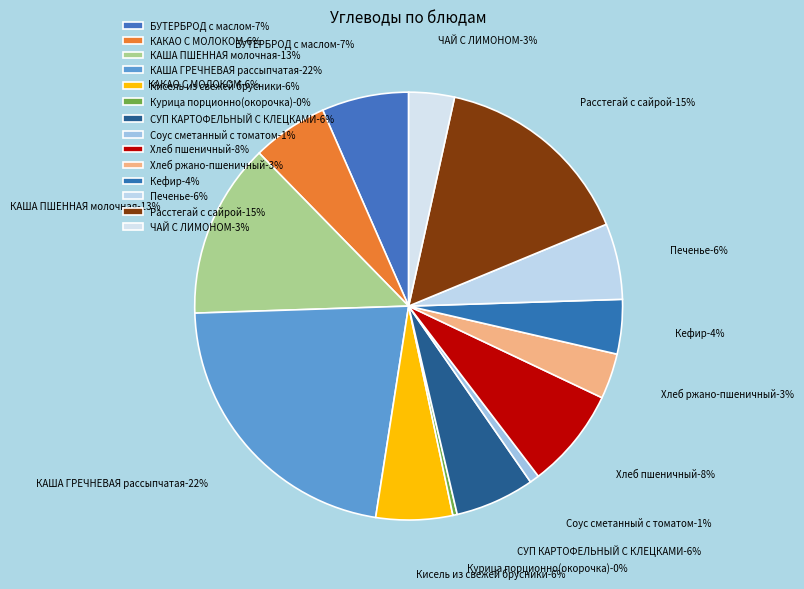

How many segments does this pie chart have?

14